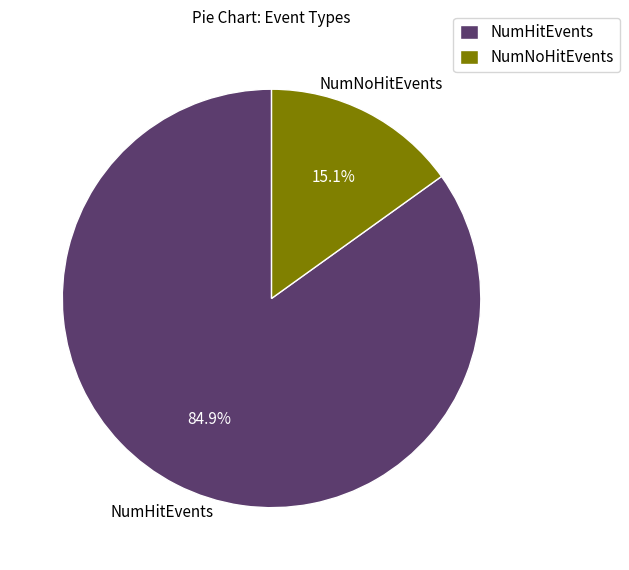

To the nearest percent, what portion does NumHitEvents represent?

85%